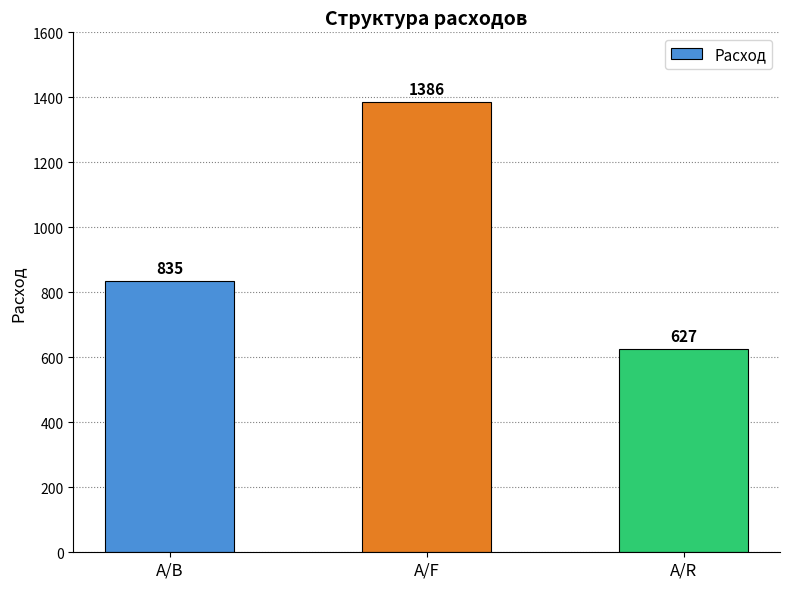

Count the values in the range 627 to 1386.

3